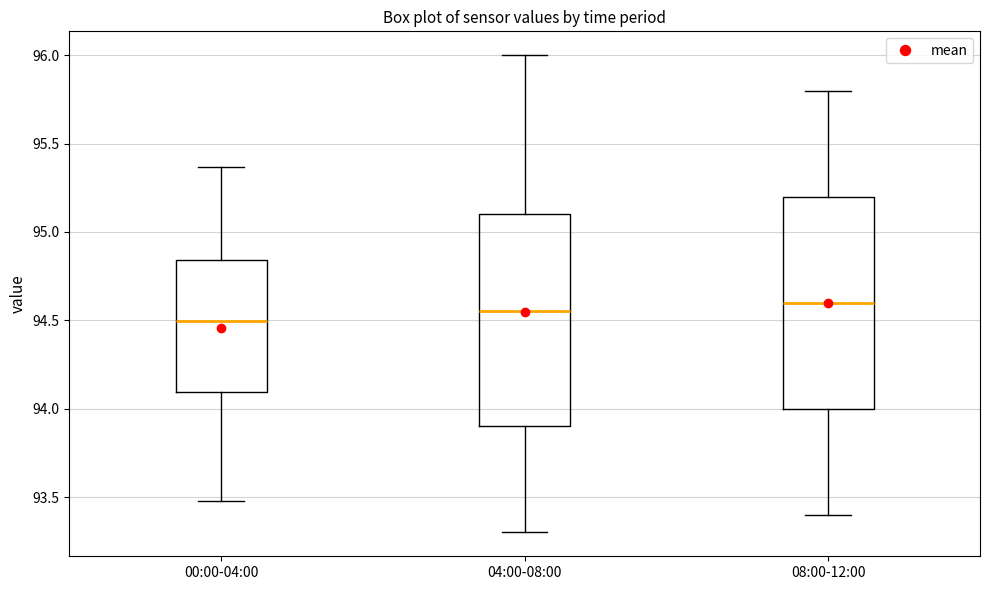

Where does the lower whisker of the box for 00:00-04:00 end on the y-axis? The values are not printed on the chart, so give them approximately, as read against the axis.

93.50